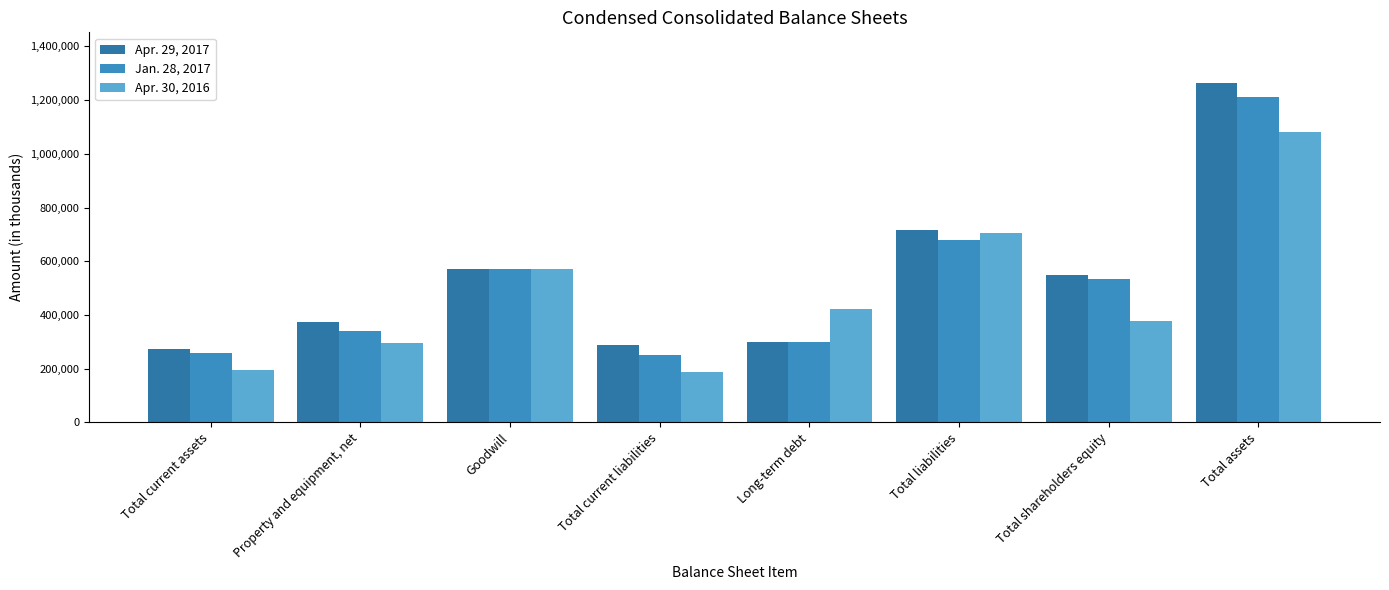

What is the maximum value for Apr. 30, 2016?

1081399